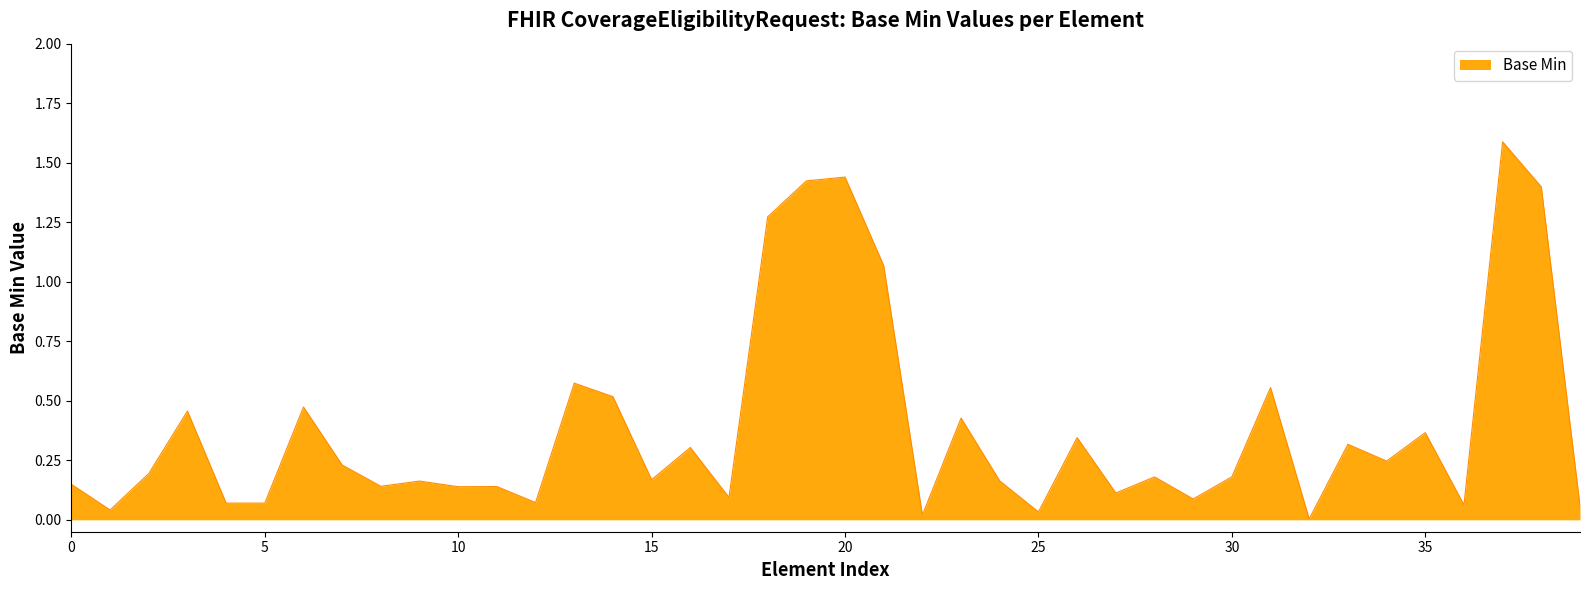

What is the greatest value displayed?

1.6